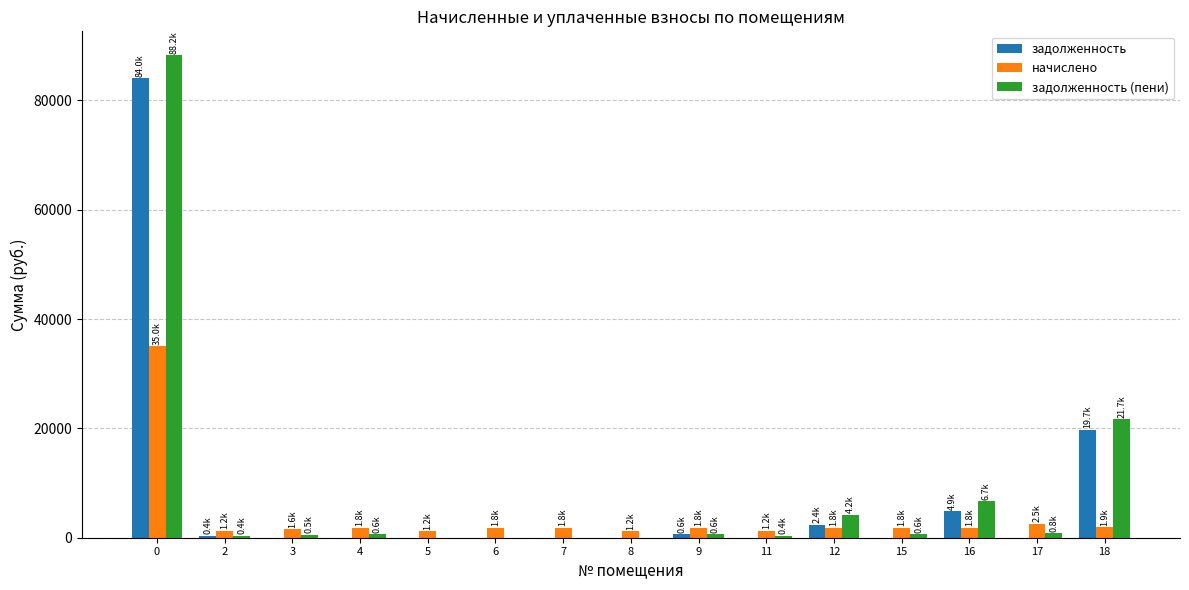

Which series changed the most between 6 and 18?

задолженность (пени)